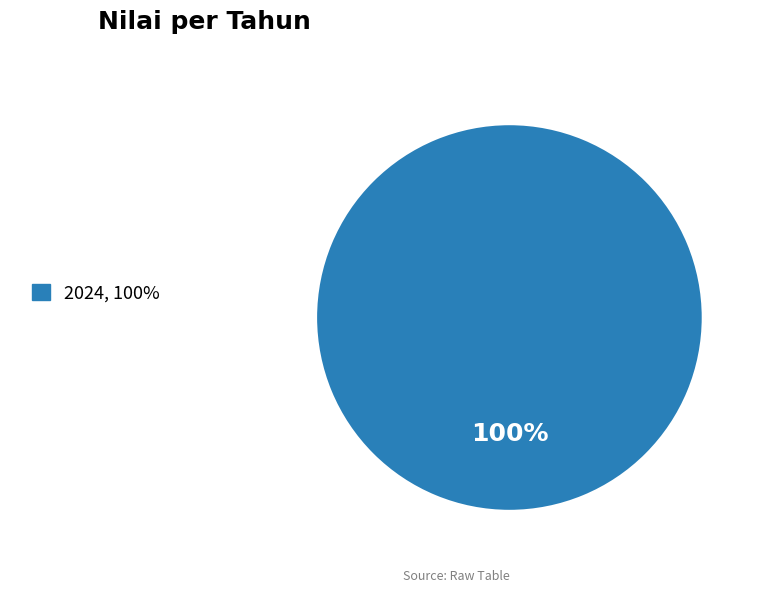

What percentage is the 2024, 100% slice, to the nearest percent?

100%